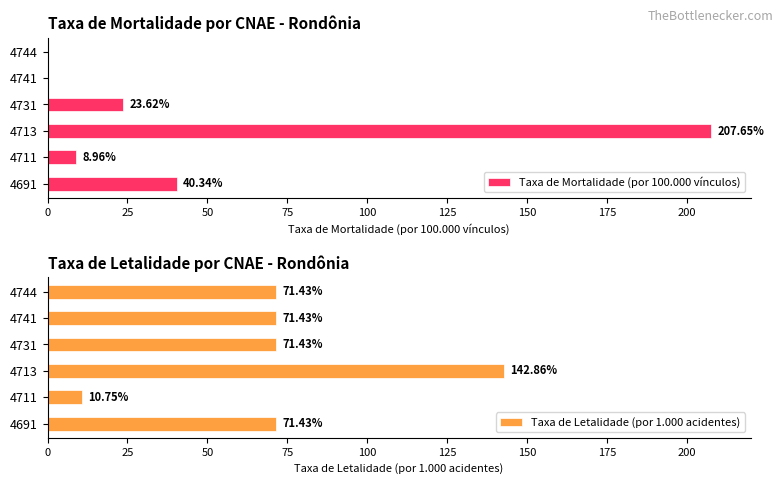

At how many categories does at least one series exceed 185?

1